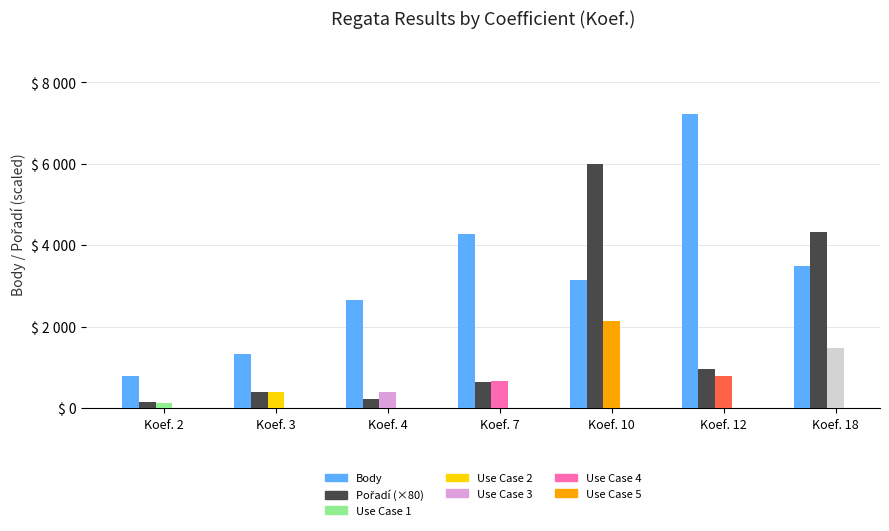

Which series has the widest spread of values?

Body